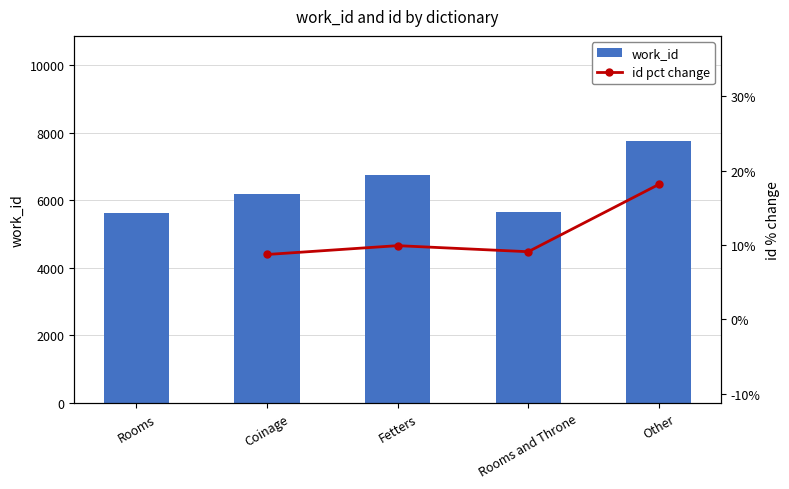

Which category has the lowest value across all series?

Coinage